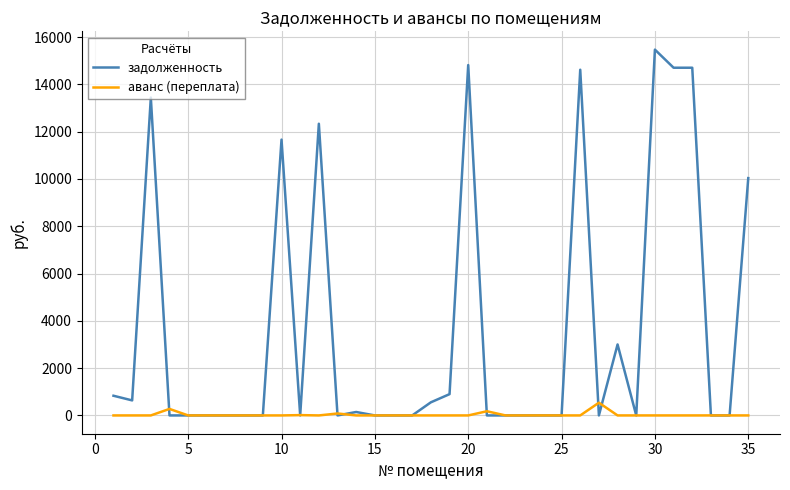

How many values in the аванс (переплата) series exceed 0?

16